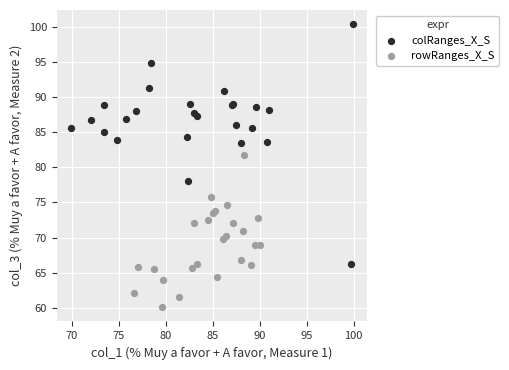

Which series reaches the maximum Y coordinate?

colRanges_X_S